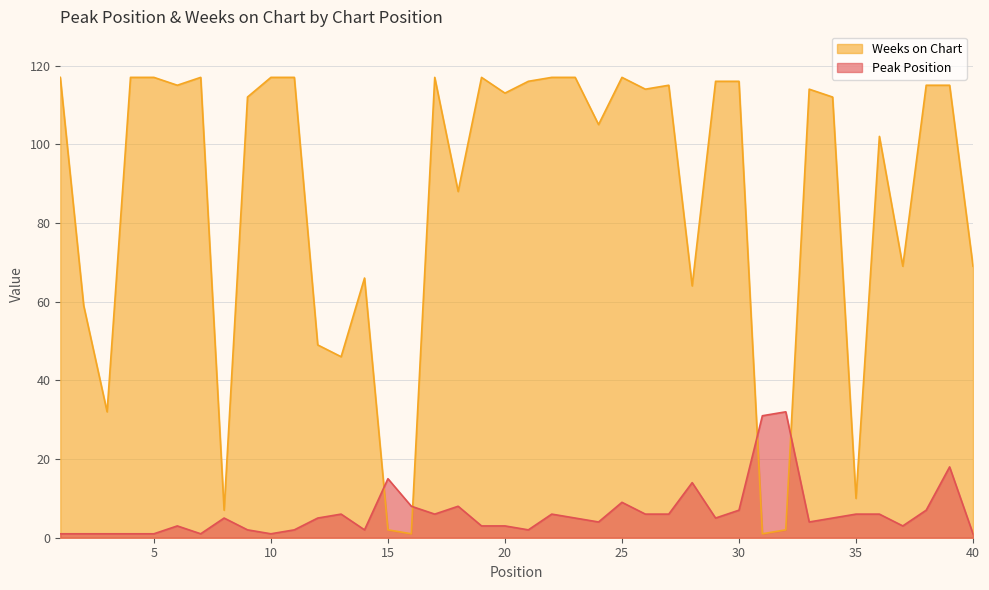

Is it true that Peak Position equals 8 at 16?

True